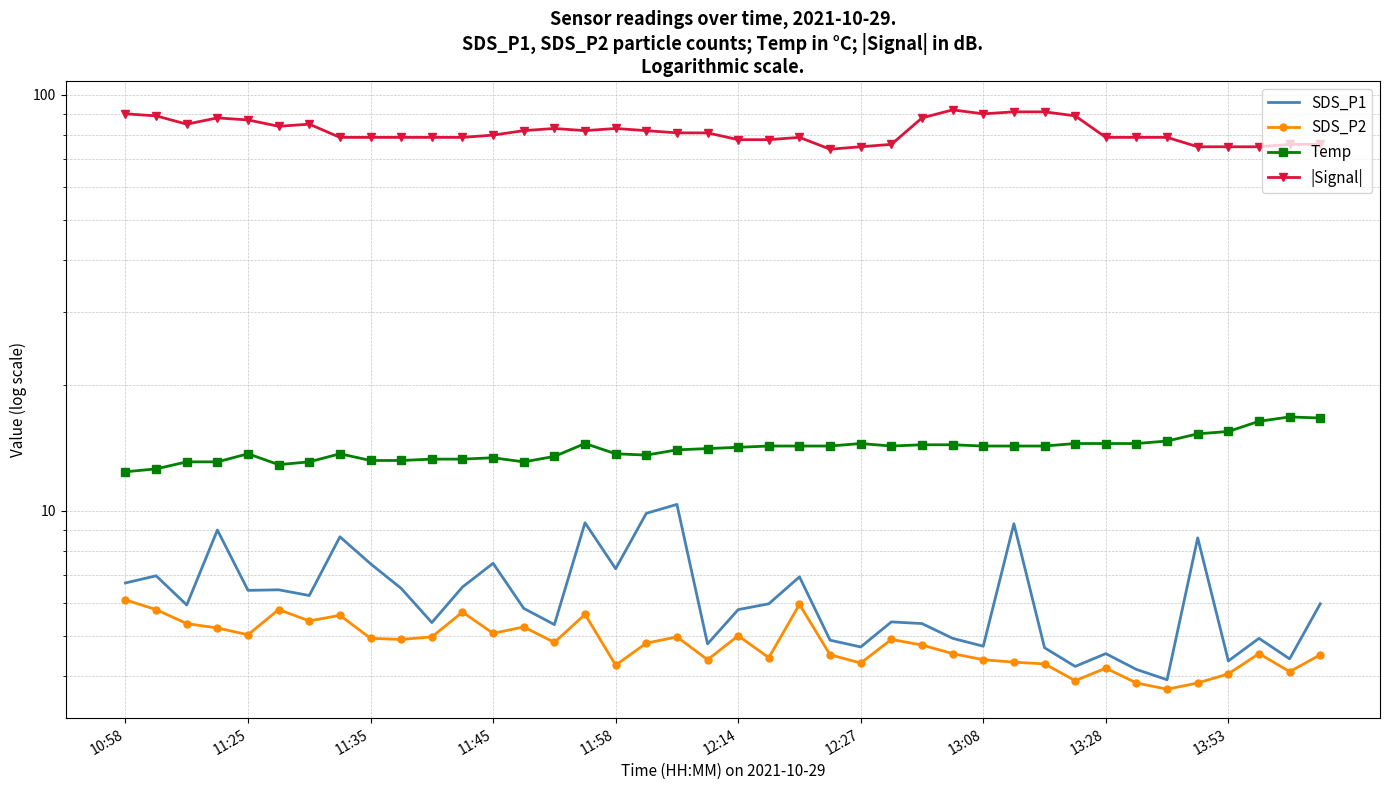

Which series has the largest range (max minus min)?

|Signal|